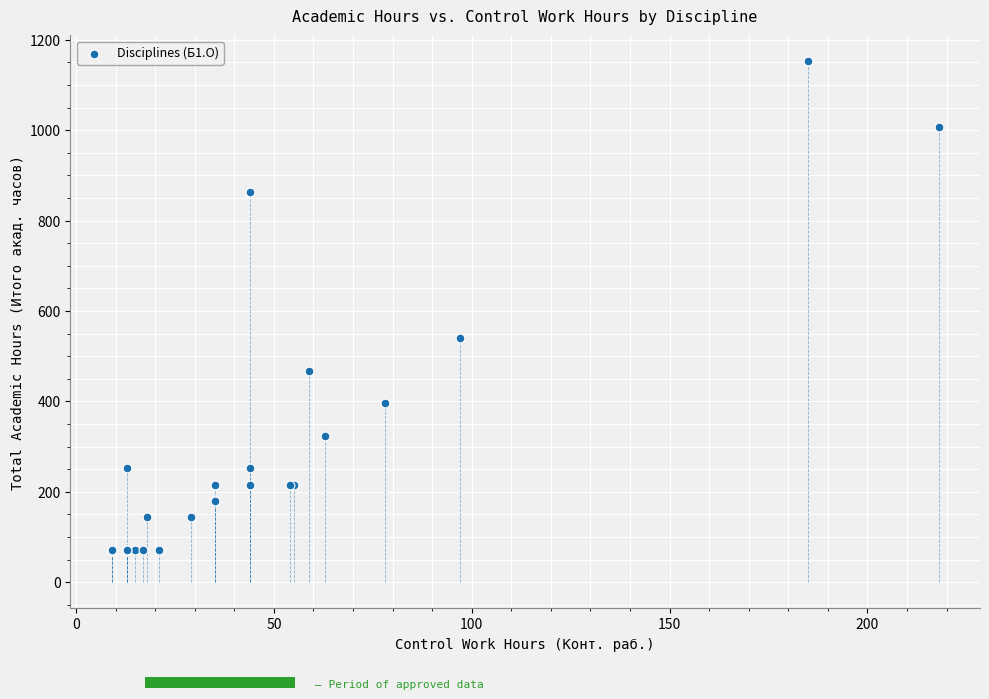

What Y value in the scatter plot is closest to 612?

540